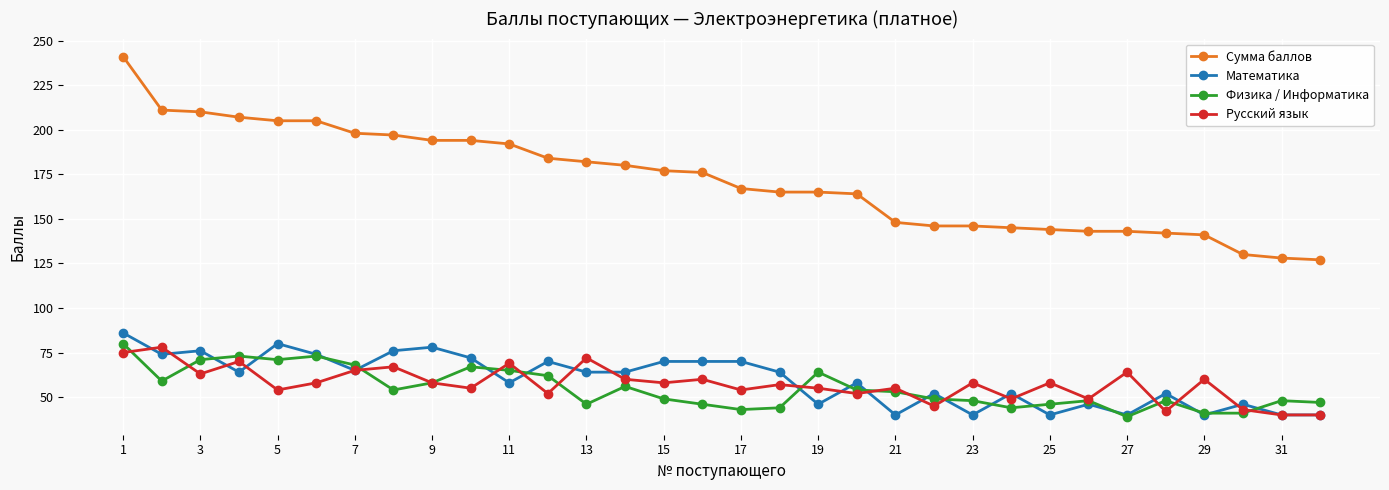

What is the minimum value shown in the chart?

39